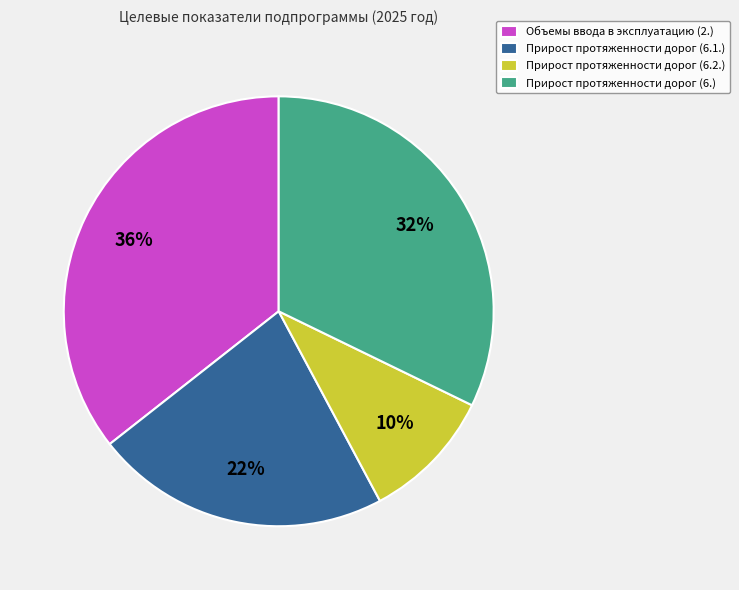

To the nearest percent, what is the difference between the largest and smallest slice percentages?

26%